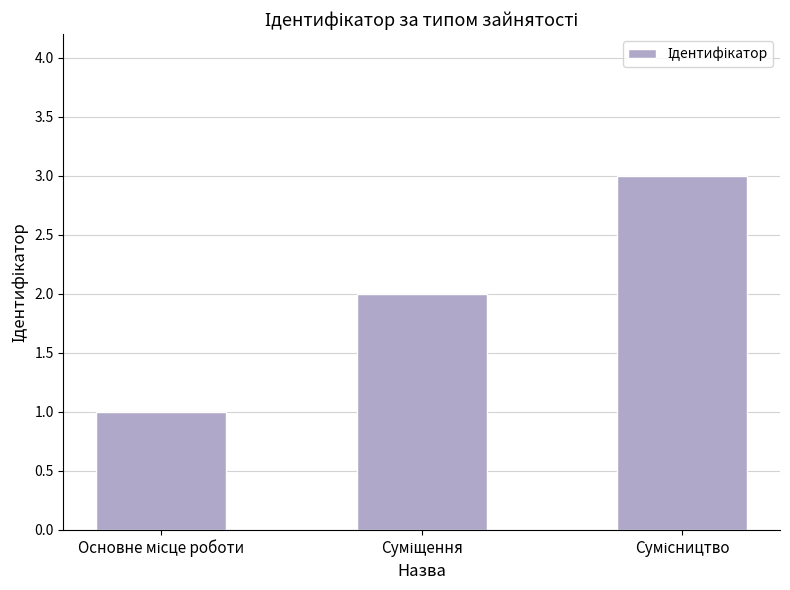

What is the maximum value shown in the chart?

3